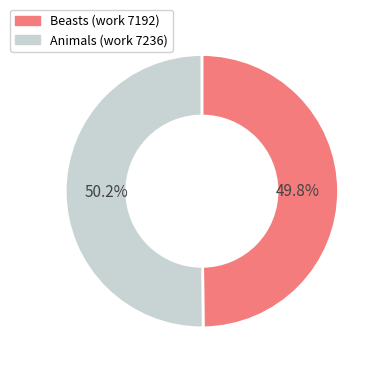

Does any single category account for the majority?

Yes